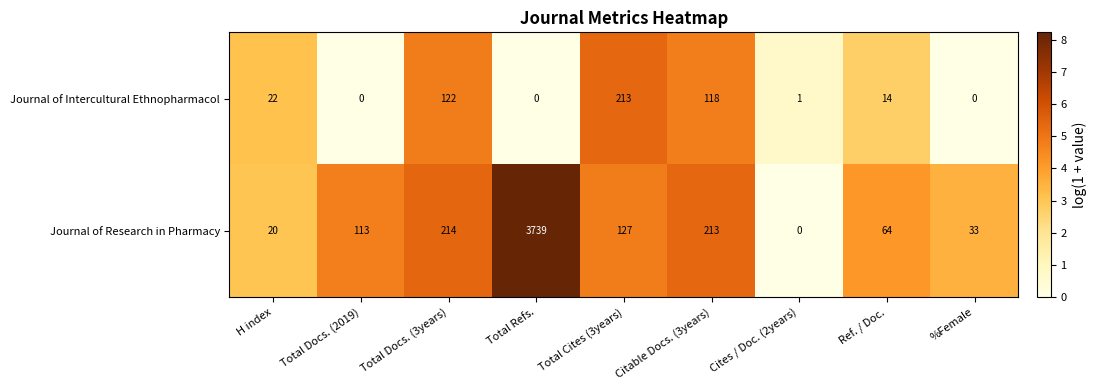

Count the number of categories in the chart.

9